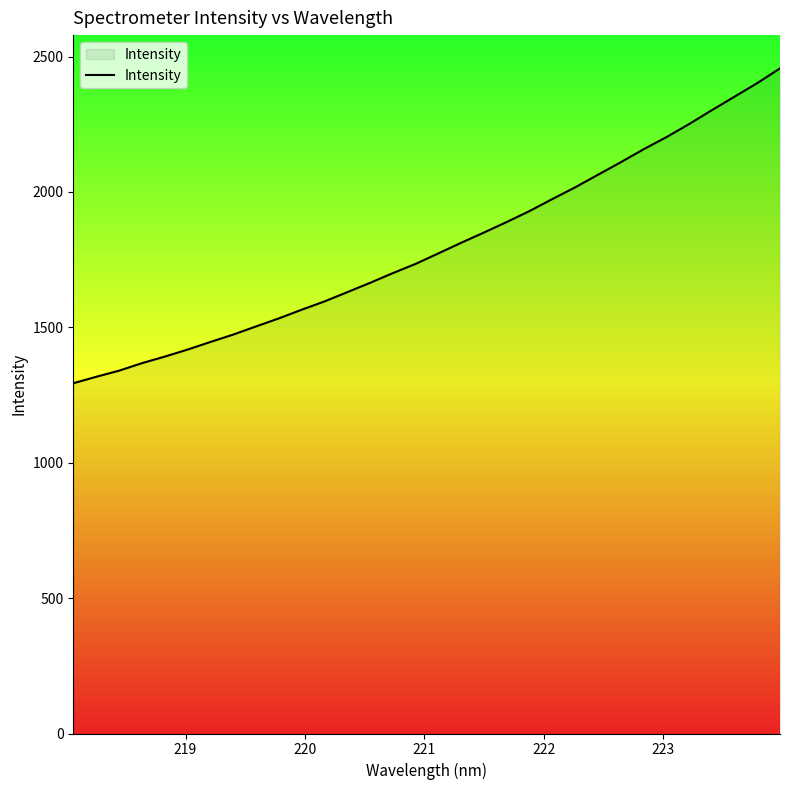

What is the minimum value shown in the chart?

1293.4